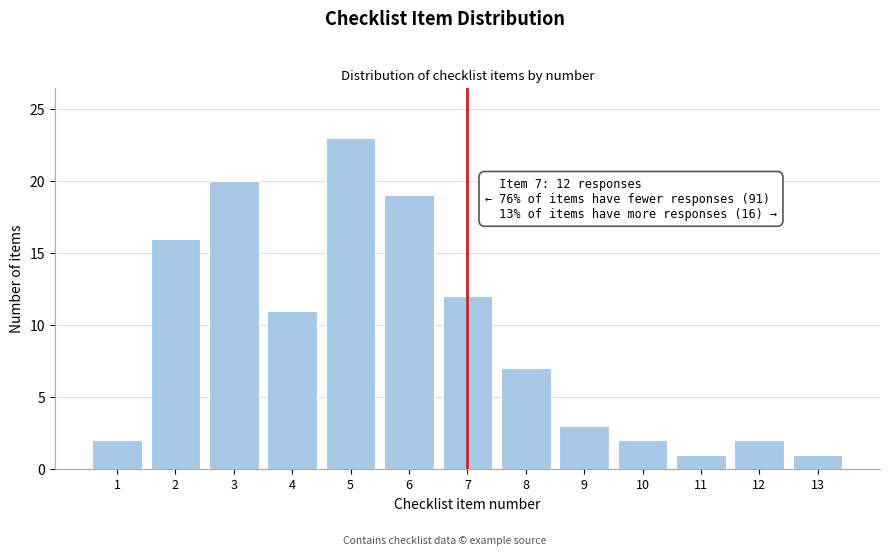

Reading right to left, extract all data points from this chart.

1	2	1	2	3	7	12	19	23	11	20	16	2